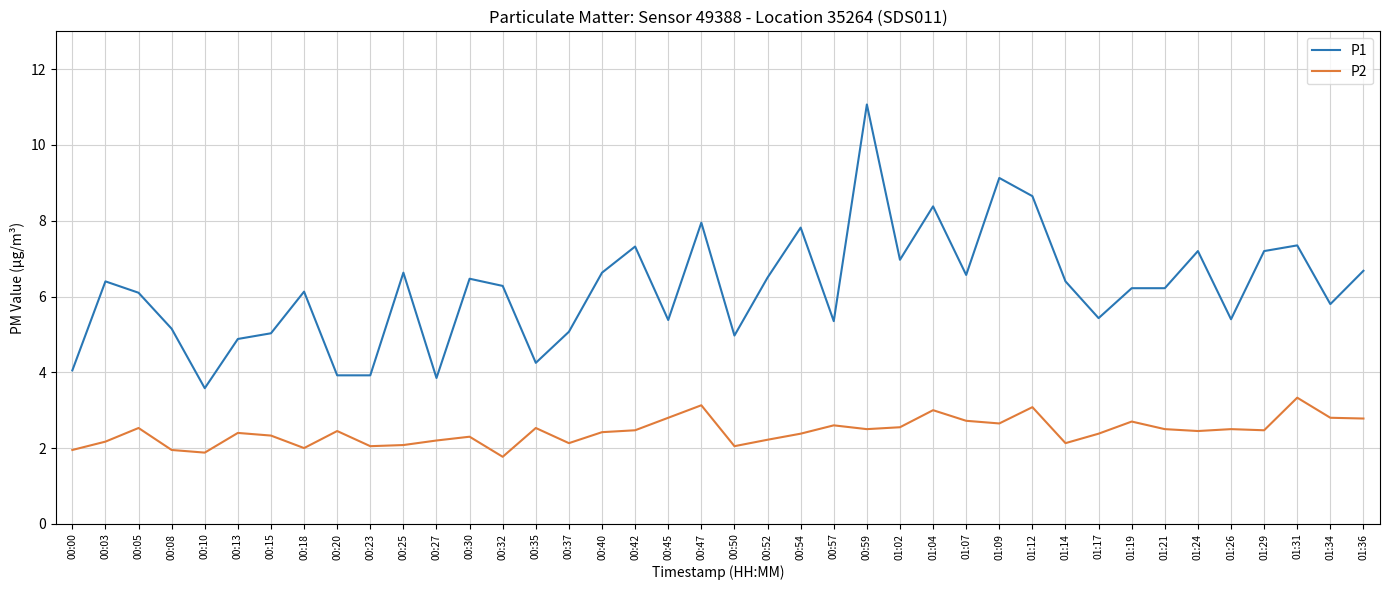

Which label corresponds to the smallest value in the chart?

00:32